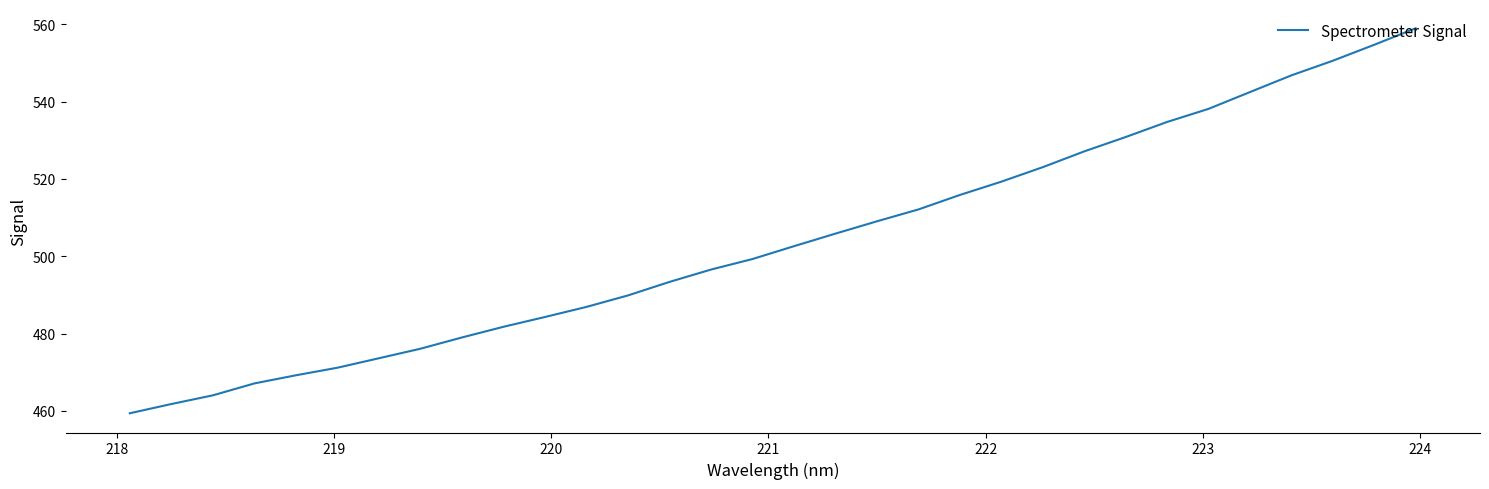

What is the sum of all values?

16125.5